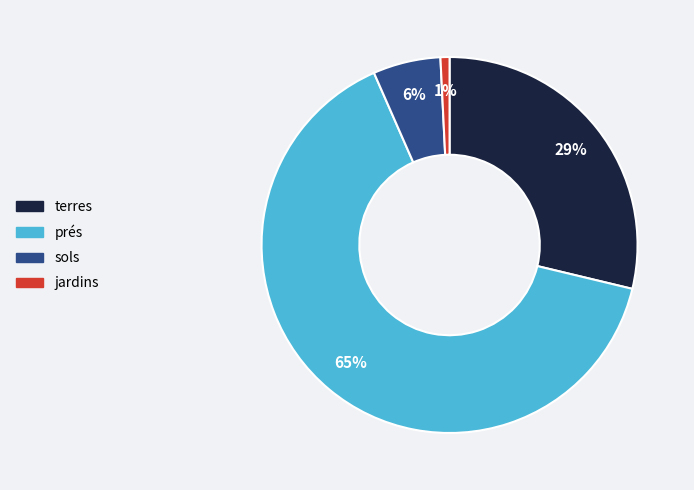

How many slices are in this pie chart?

4